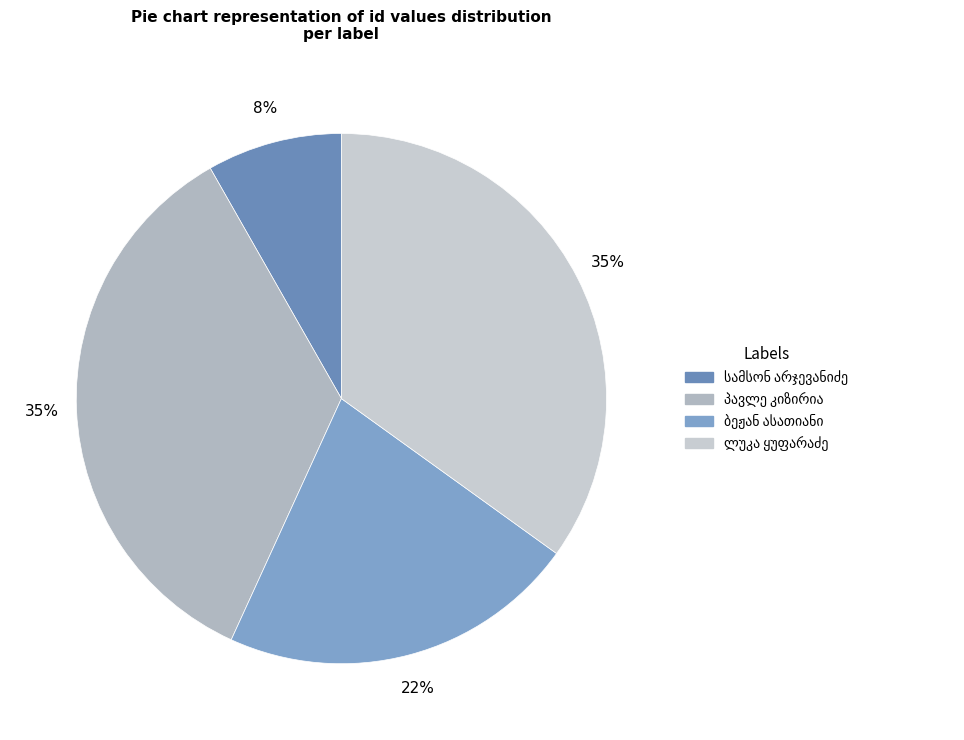

What is the total percentage of პავლე კიზირია and ბეჟან ასათიანი?

56.8%